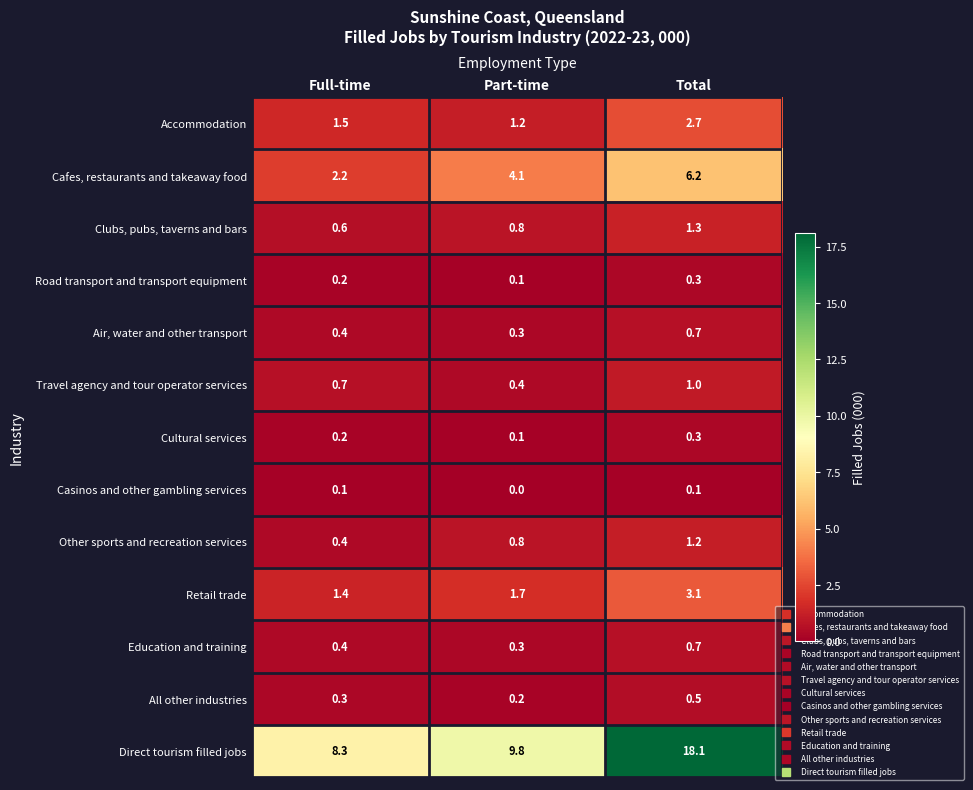

Which series has the largest range (max minus min)?

Direct tourism filled jobs